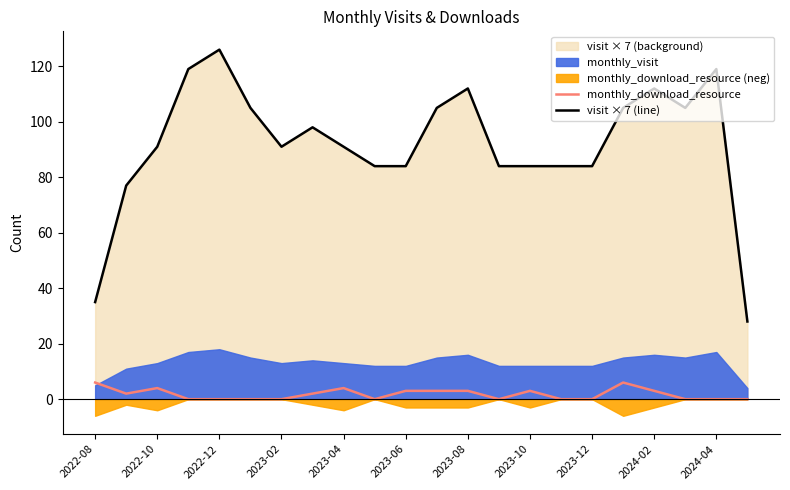

What is the sum of all visit × 7 (line) values?

2023